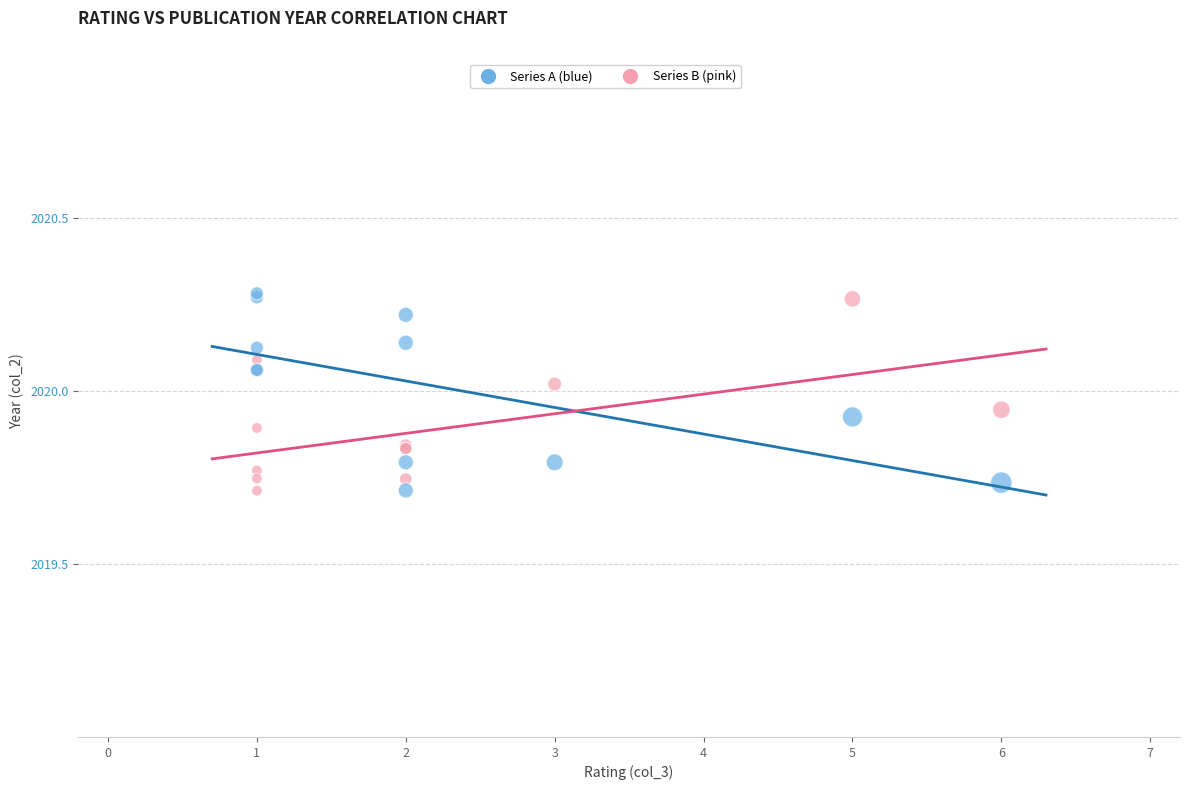

What are all the series names shown in the legend?

Series A (blue), Series B (pink)